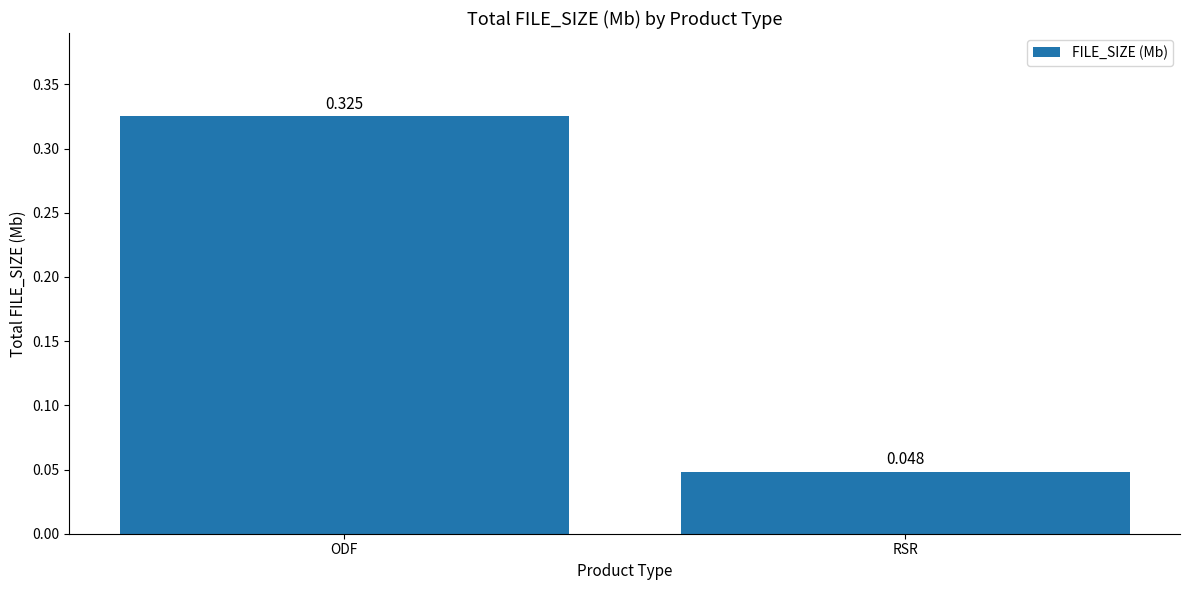

Which label corresponds to the smallest value in the chart?

RSR